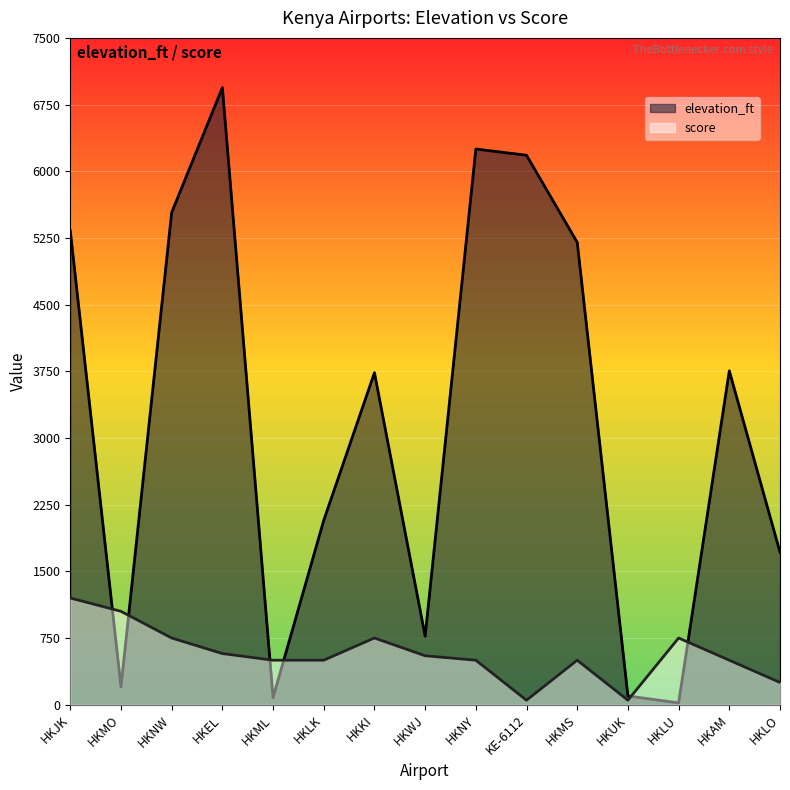

Rank the series by their average value, from highest to lowest.

elevation_ft, score